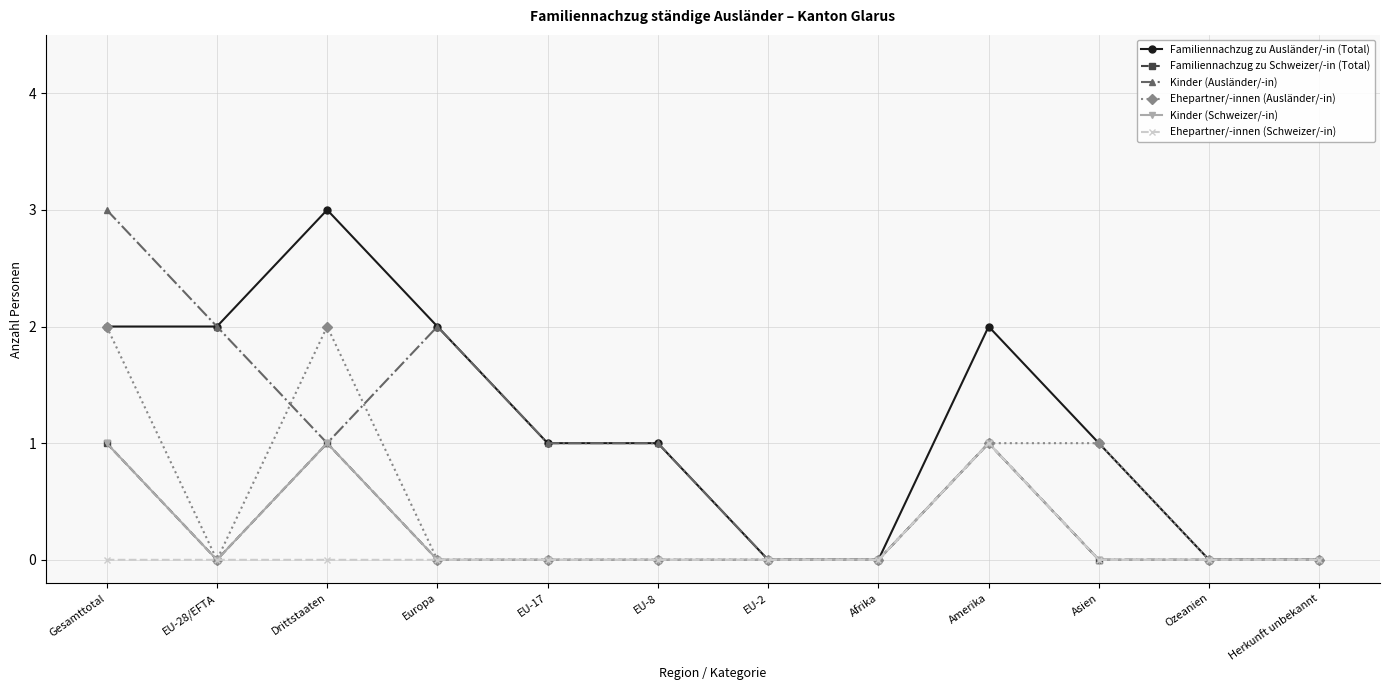

How many Kinder (Ausländer/-in) values are between 0 and 2?

11